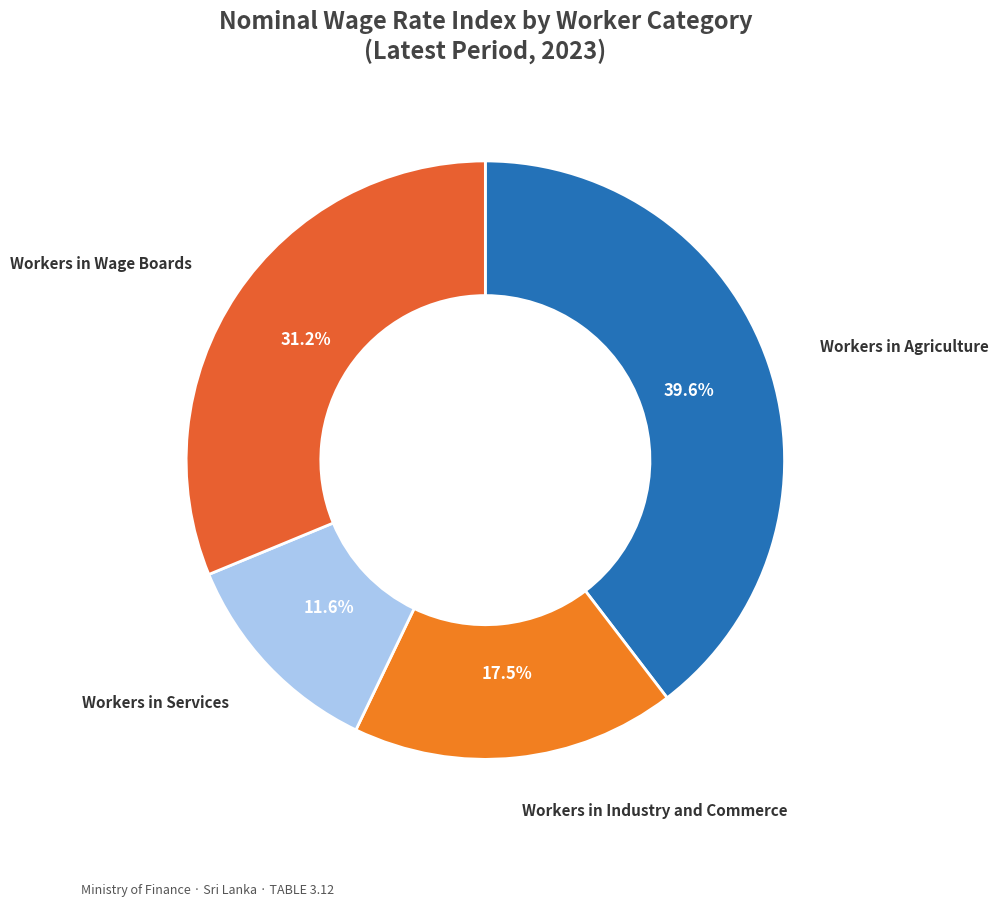

How many segments does this pie chart have?

4